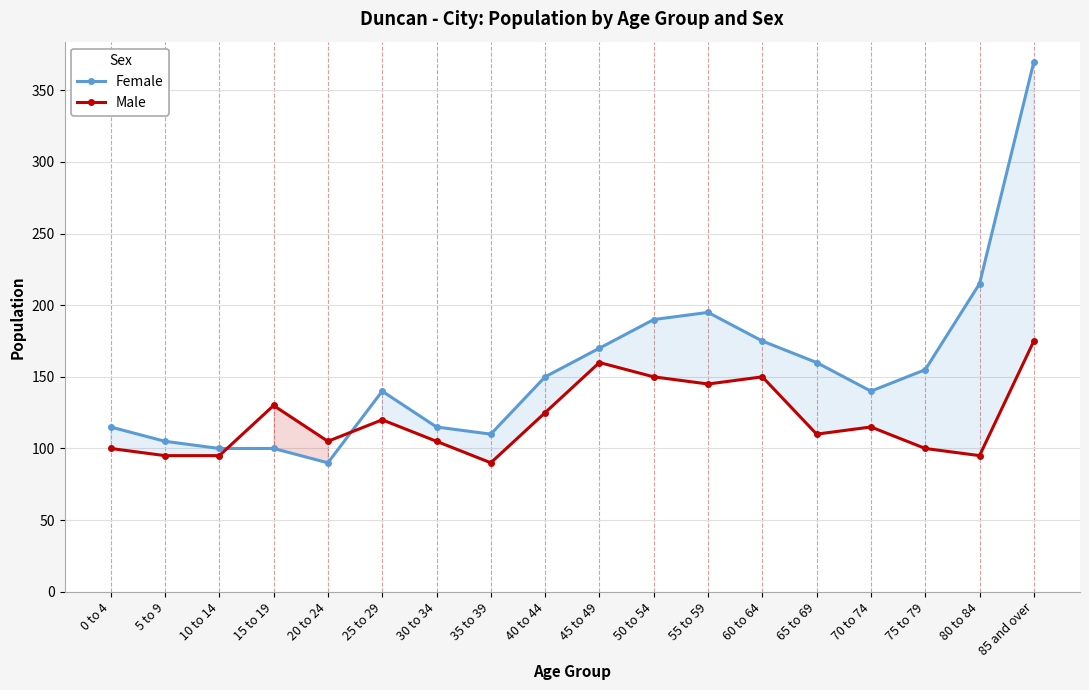

Is it true that Male equals 202 at 15 to 19?

False